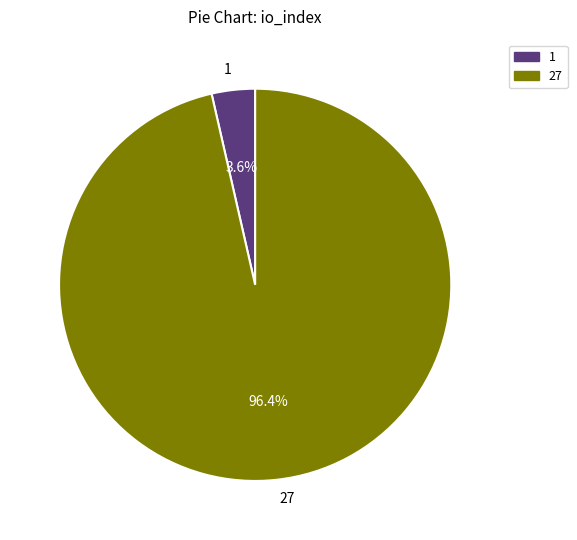

How many segments does this pie chart have?

2